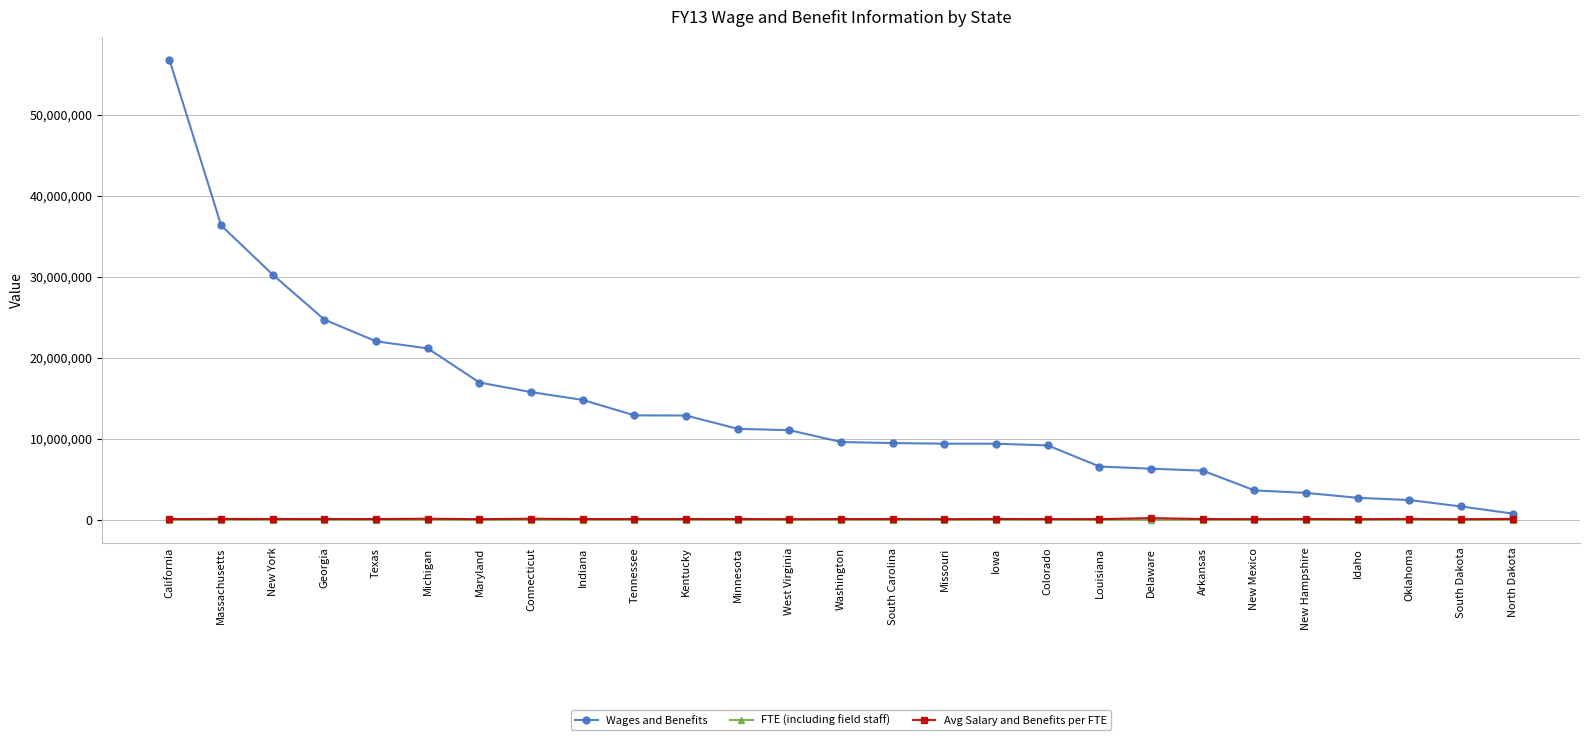

Is the value of Wages and Benefits at Colorado greater than the value of Avg Salary and Benefits per FTE at West Virginia?

Yes